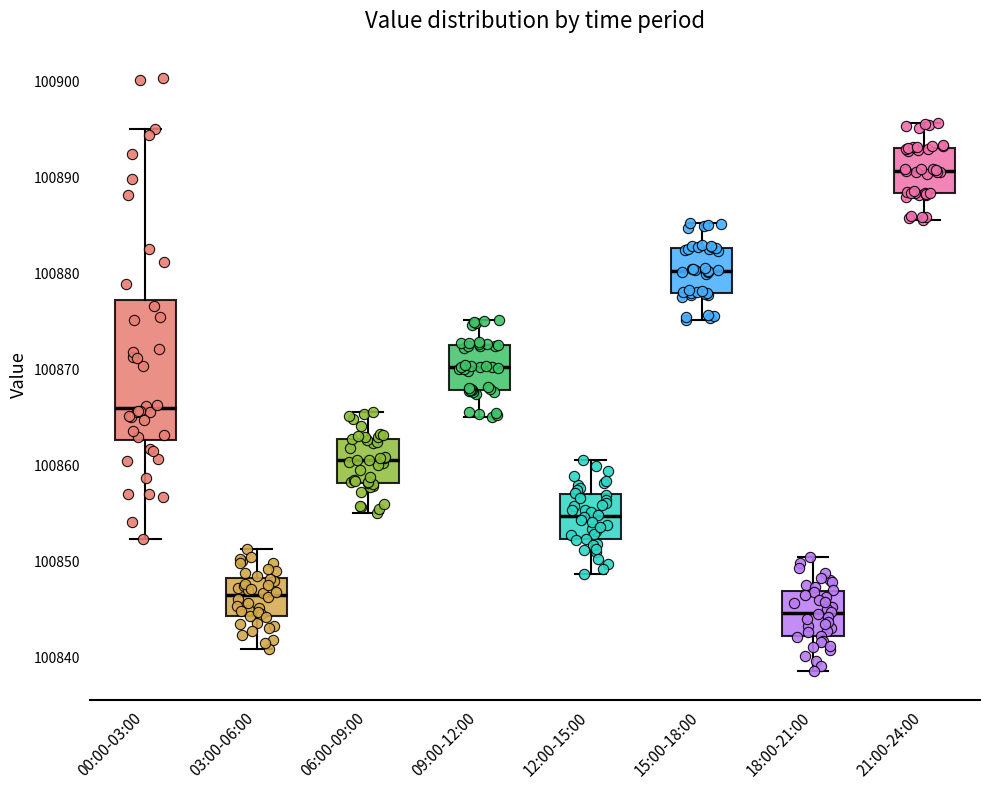

Reading left to right, read every box against the y-axis: the position of its median line, the range the box covers, and the ends of its whiskers. The values are not printed on the chart, so give them approximately, as read against the axis.

00:00-03:00: median 100866, box 100863 to 100877, whiskers 100852 to 100895
03:00-06:00: median 100847, box 100844 to 100848, whiskers 100841 to 100851
06:00-09:00: median 100861, box 100858 to 100863, whiskers 100855 to 100866
09:00-12:00: median 100870, box 100868 to 100873, whiskers 100865 to 100875
12:00-15:00: median 100855, box 100852 to 100857, whiskers 100849 to 100861
15:00-18:00: median 100880, box 100878 to 100883, whiskers 100875 to 100885
18:00-21:00: median 100845, box 100842 to 100847, whiskers 100839 to 100850
21:00-24:00: median 100891, box 100888 to 100893, whiskers 100886 to 100896